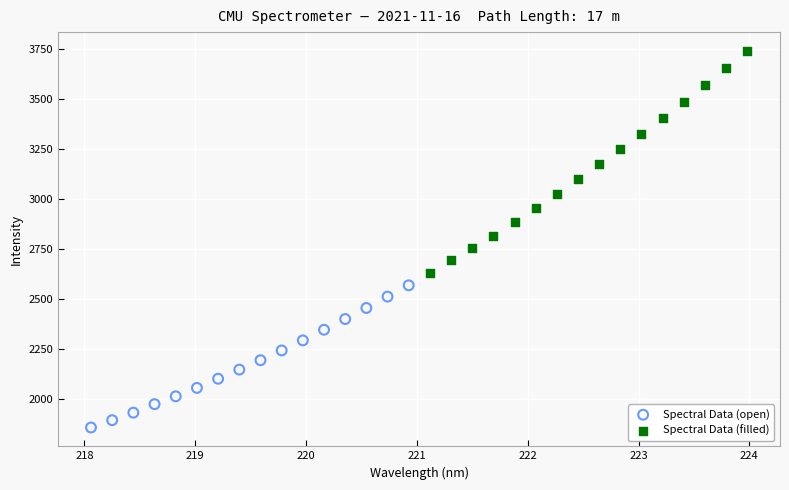

Which series reaches the maximum Y coordinate?

Spectral Data (filled)